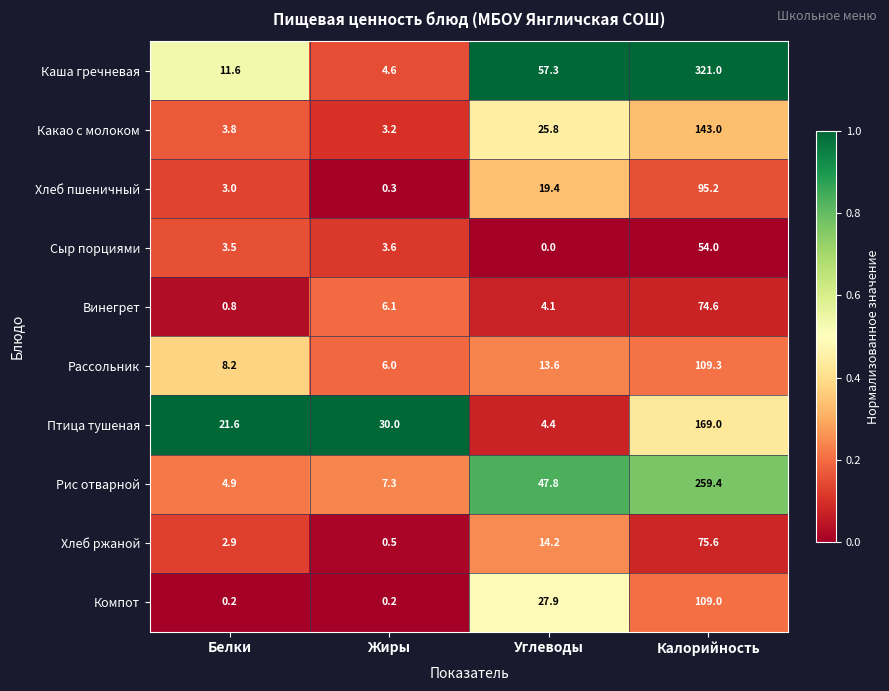

Which series has the widest spread of values?

Каша гречневая